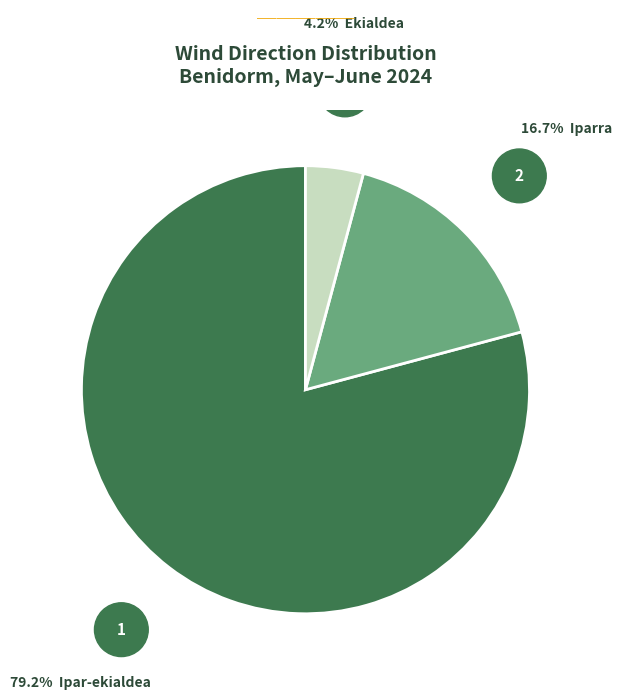

Is there a majority slice in this chart?

Yes